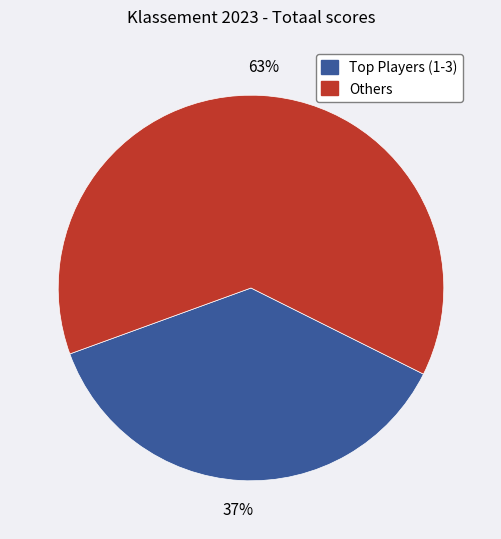

To the nearest percent, what is the difference between the largest and smallest slice percentages?

26%